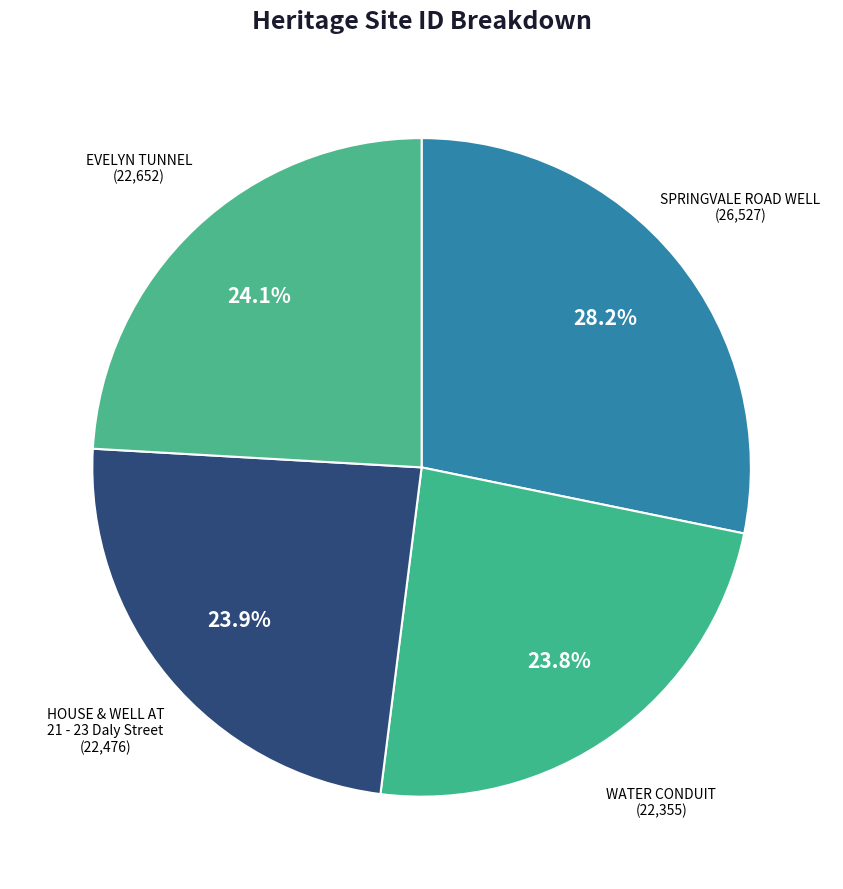

Between SPRINGVALE ROAD WELL (26,527) and HOUSE & WELL AT 21 - 23 Daly Street (22,476), which is larger?

SPRINGVALE ROAD WELL (26,527)